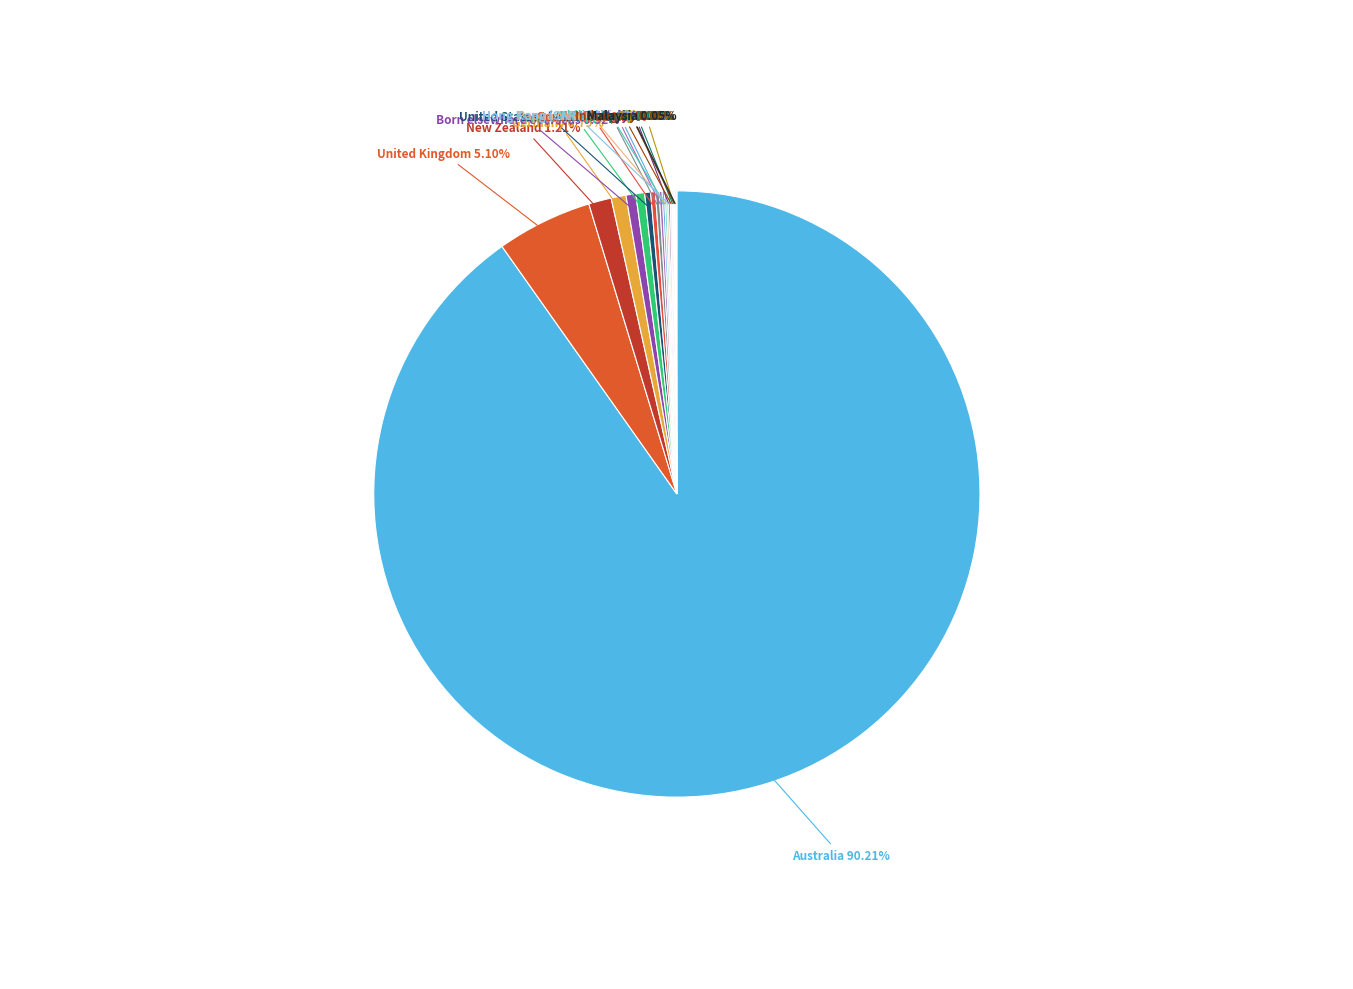

Which slice represents more than half of the pie?

Australia